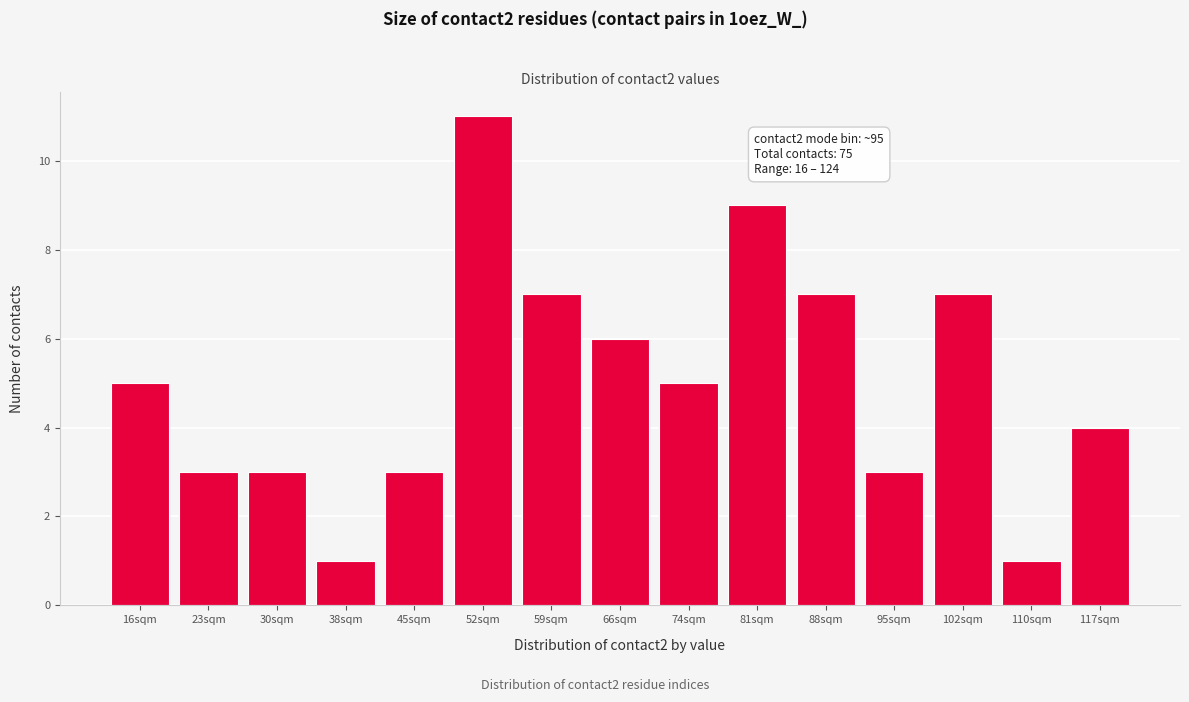

Reading left to right, list all the values displayed in this chart.

16sqm=5	23sqm=3	30sqm=3	38sqm=1	45sqm=3	52sqm=11	59sqm=7	66sqm=6	74sqm=5	81sqm=9	88sqm=7	95sqm=3	102sqm=7	110sqm=1	117sqm=4